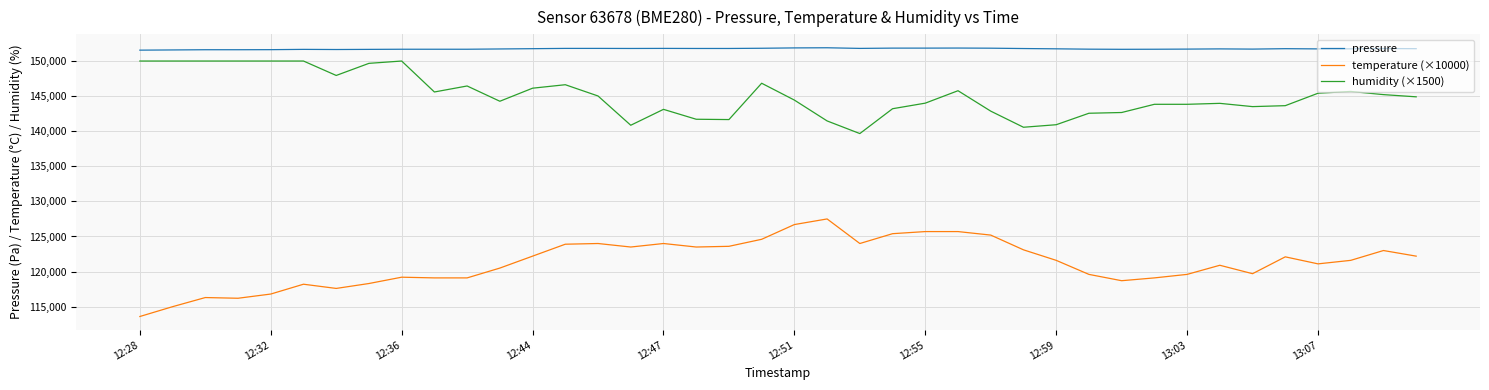

Which series has the largest range (max minus min)?

temperature (×10000)